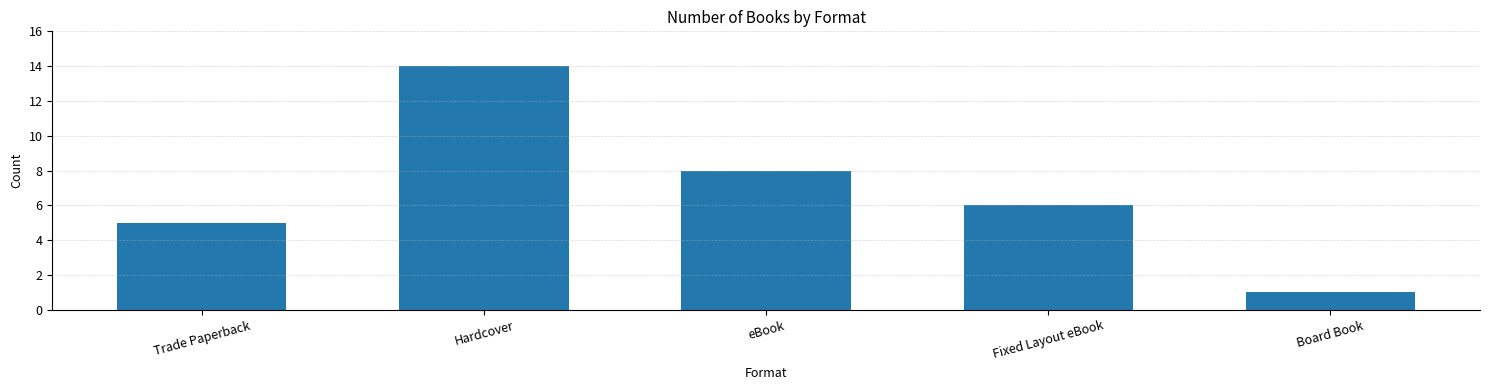

Which has a higher value, eBook or Fixed Layout eBook?

eBook